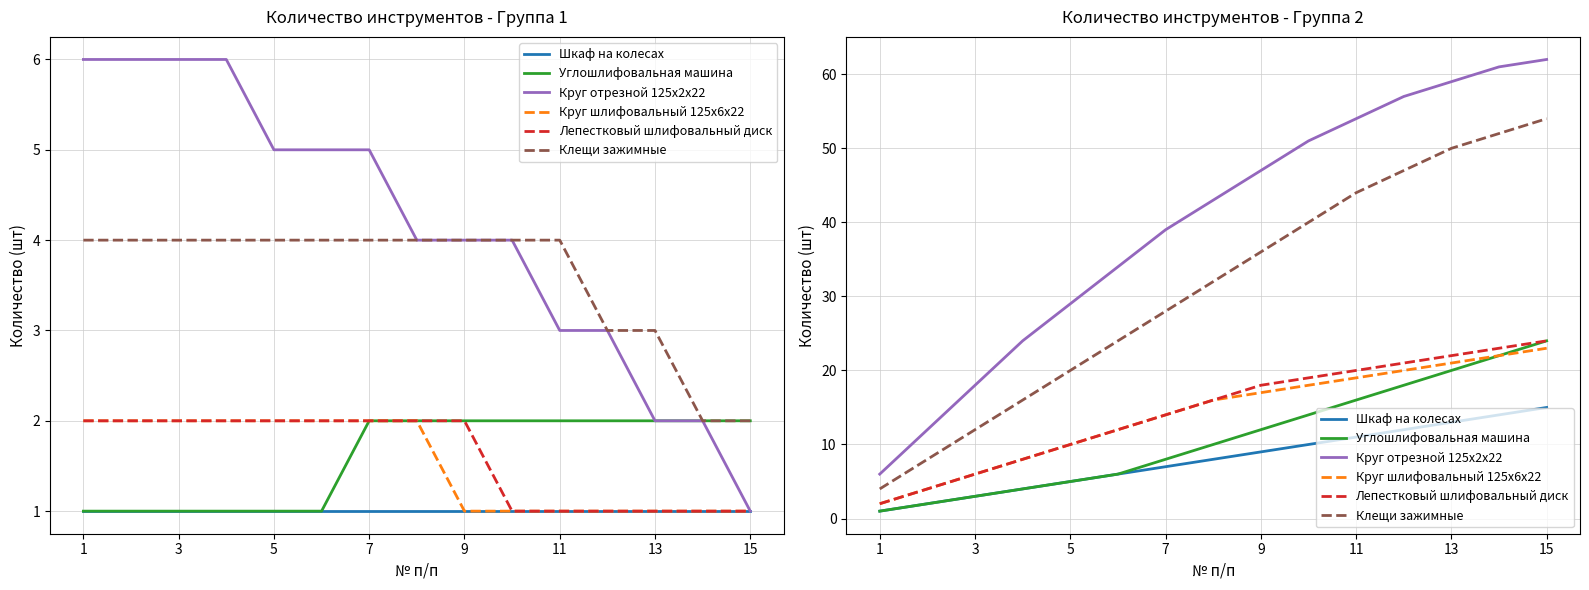

Where does the Круг отрезной 125х2х22 series first go above 43?

9